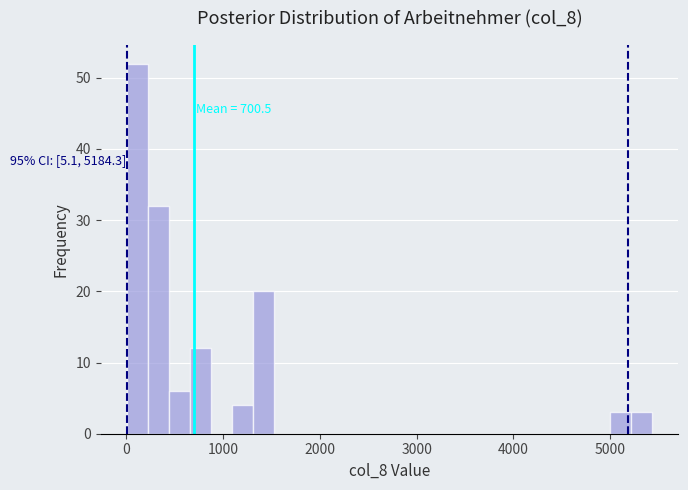

Around what value on the x-axis is the tallest bar? Give the approximate position of its centre, as read against the axis.

100